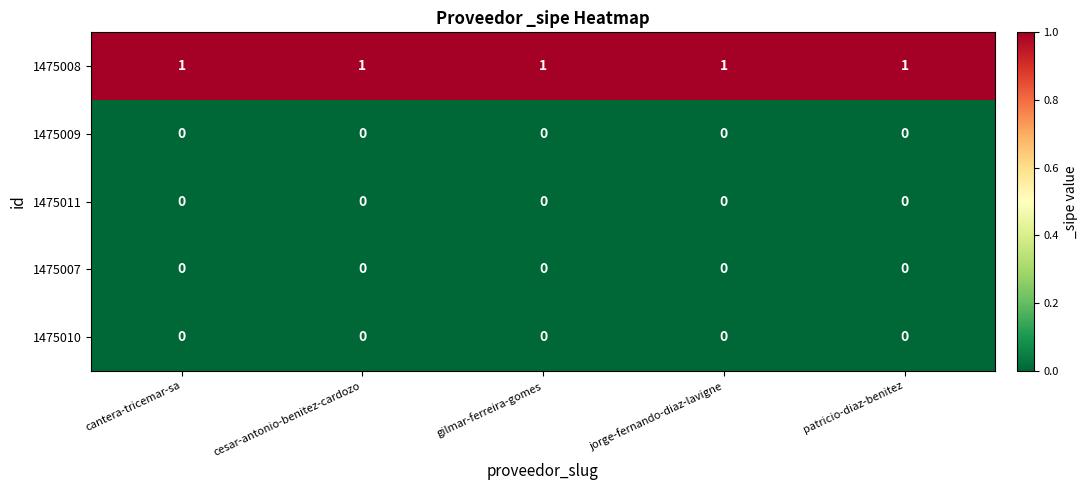

The value of 1475009 at cantera-tricemar-sa is 0. True or false?

True